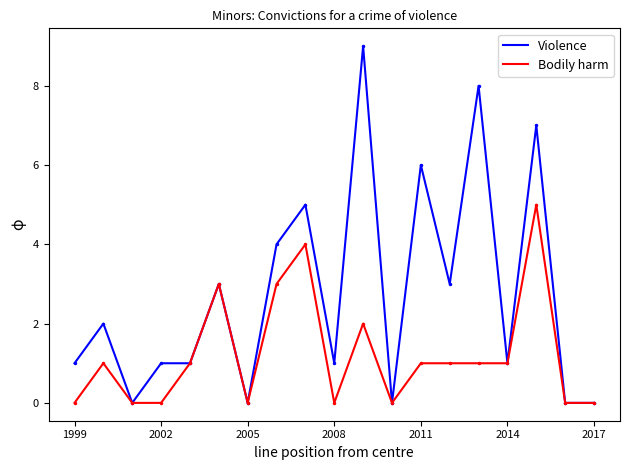

What is the maximum value shown in the chart?

9